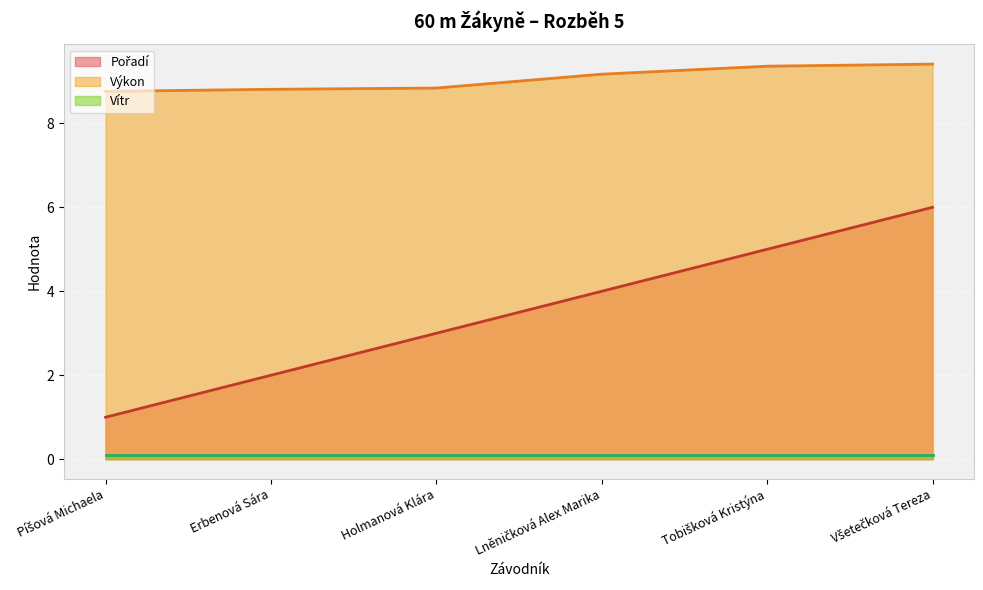

Which series has the largest total across all categories?

Výkon